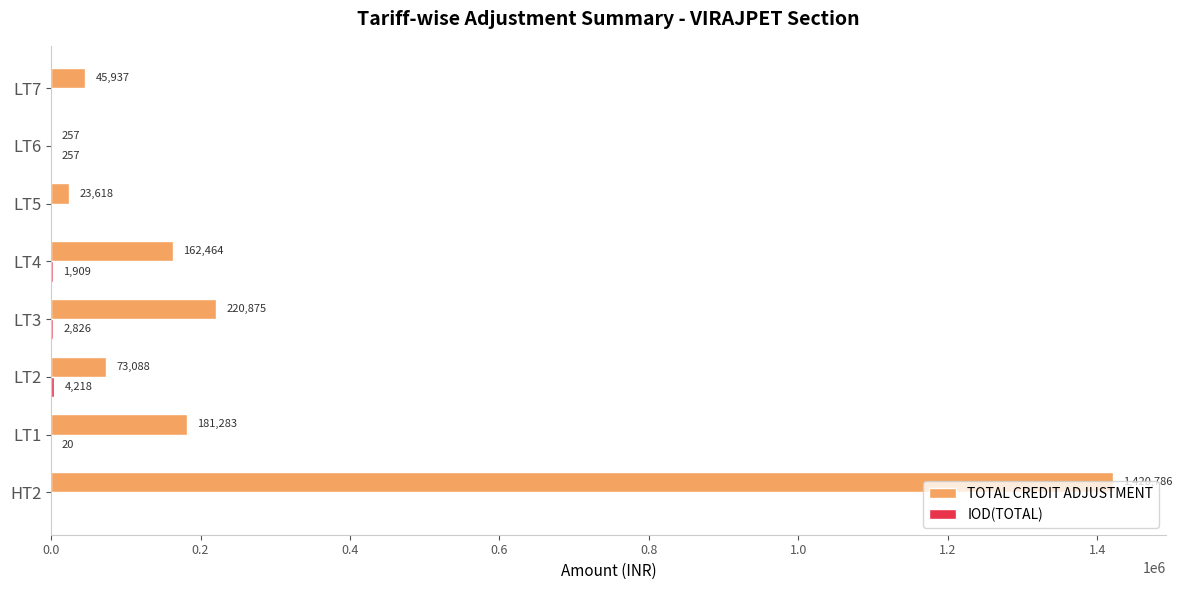

Count the number of categories in the chart.

8